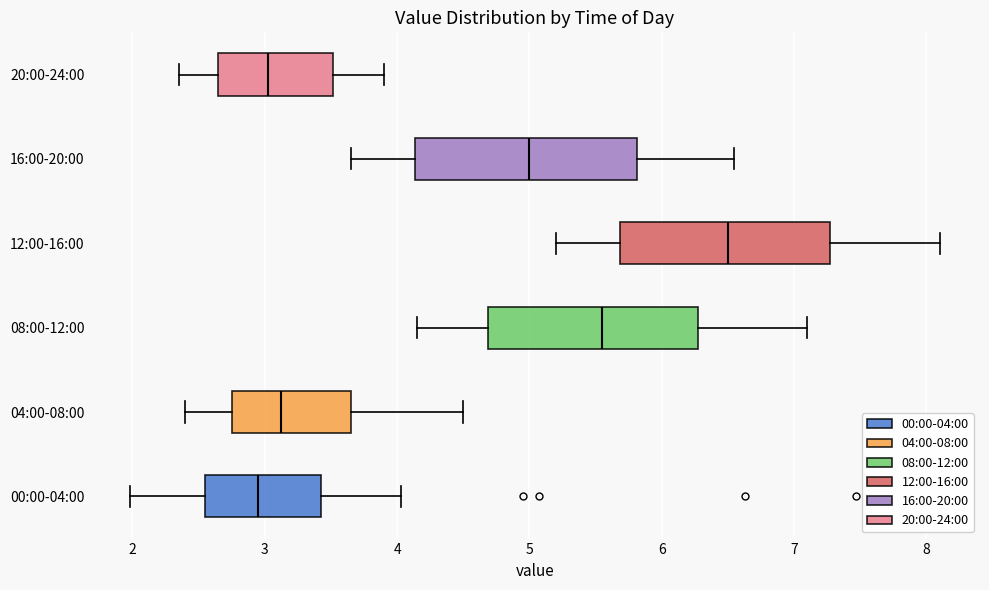

Reading bottom to top, transcribe this box plot: for each box, give where its median line is, the range the box spans, and where its two whiskers end, as read against the x-axis. The values are not printed on the chart, so give them approximately, as read against the axis.

00:00-04:00: median 3.0, box 2.5 to 3.4, whiskers 2.0 to 4.0
04:00-08:00: median 3.1, box 2.8 to 3.7, whiskers 2.4 to 4.5
08:00-12:00: median 5.6, box 4.7 to 6.3, whiskers 4.2 to 7.1
12:00-16:00: median 6.5, box 5.7 to 7.3, whiskers 5.2 to 8.1
16:00-20:00: median 5.0, box 4.1 to 5.8, whiskers 3.7 to 6.6
20:00-24:00: median 3.0, box 2.7 to 3.5, whiskers 2.4 to 3.9